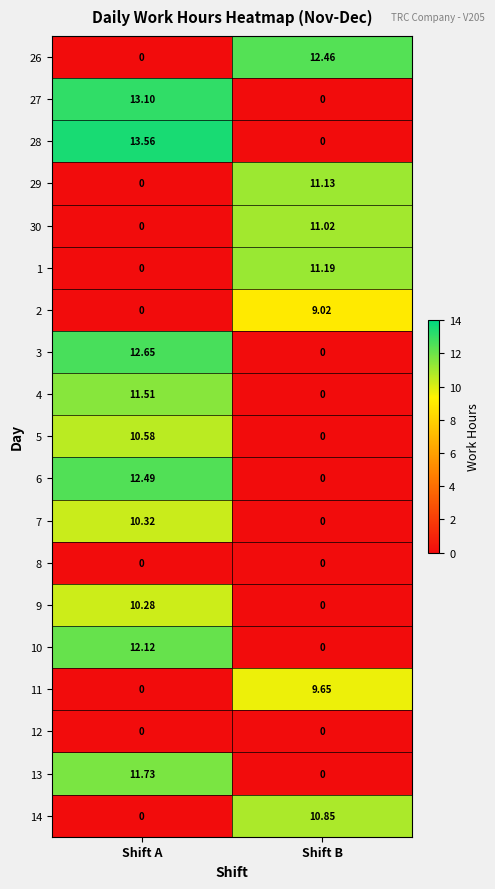

List the labels in order of 27 value, smallest first.

Shift B, Shift A